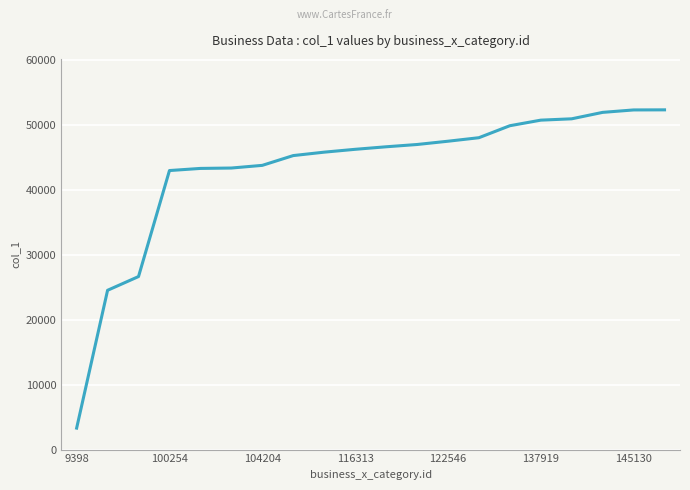

True or false: the data has more than 1 interior local peaks.

False